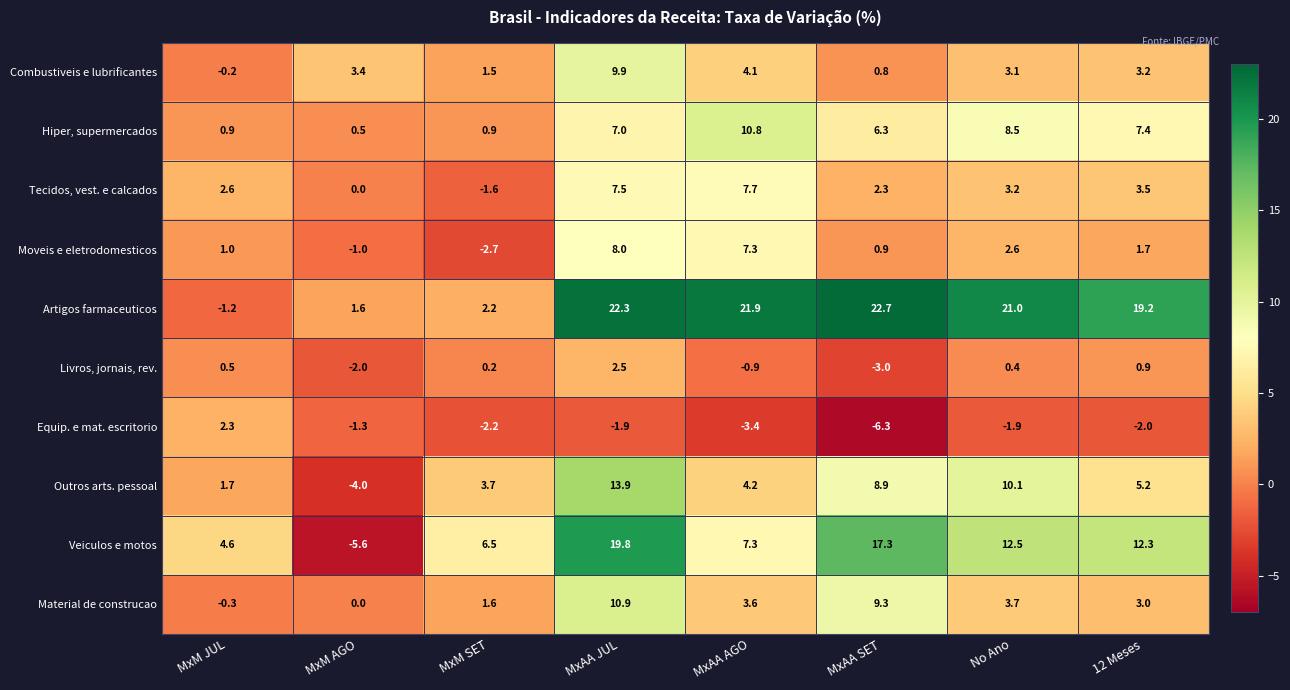

The value of Tecidos, vest. e calcados at MxAA AGO is 10.1. True or false?

False